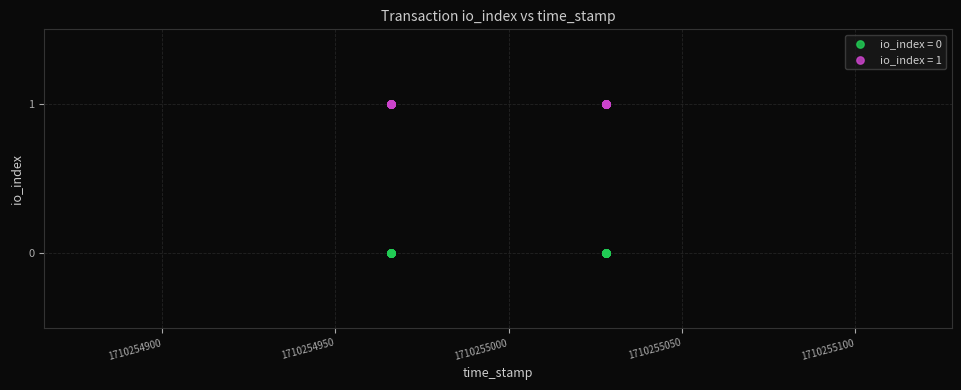

Which series contains the highest Y value?

io_index = 1